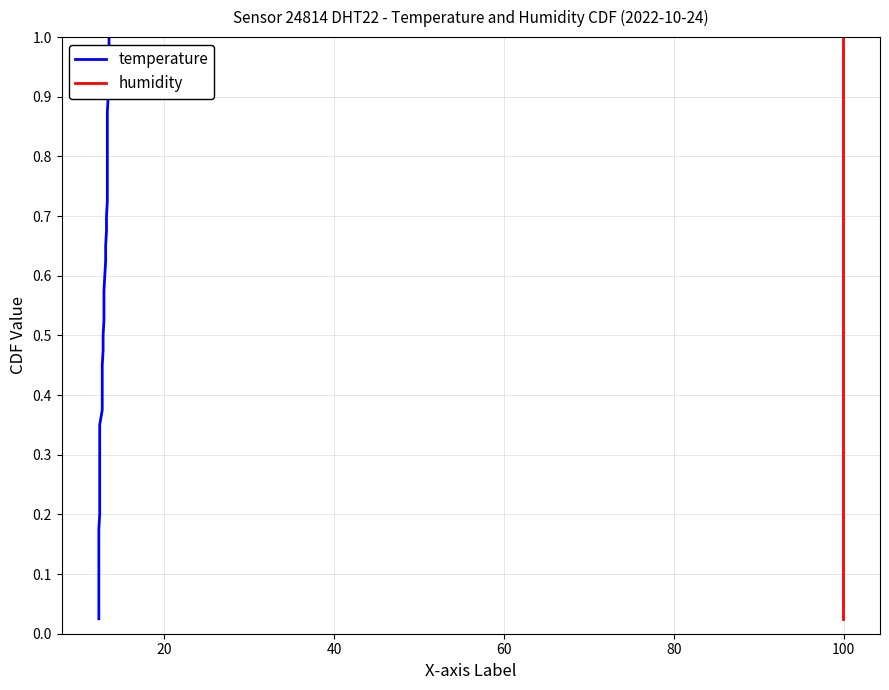

True or false: humidity and temperature intersect in this chart.

False